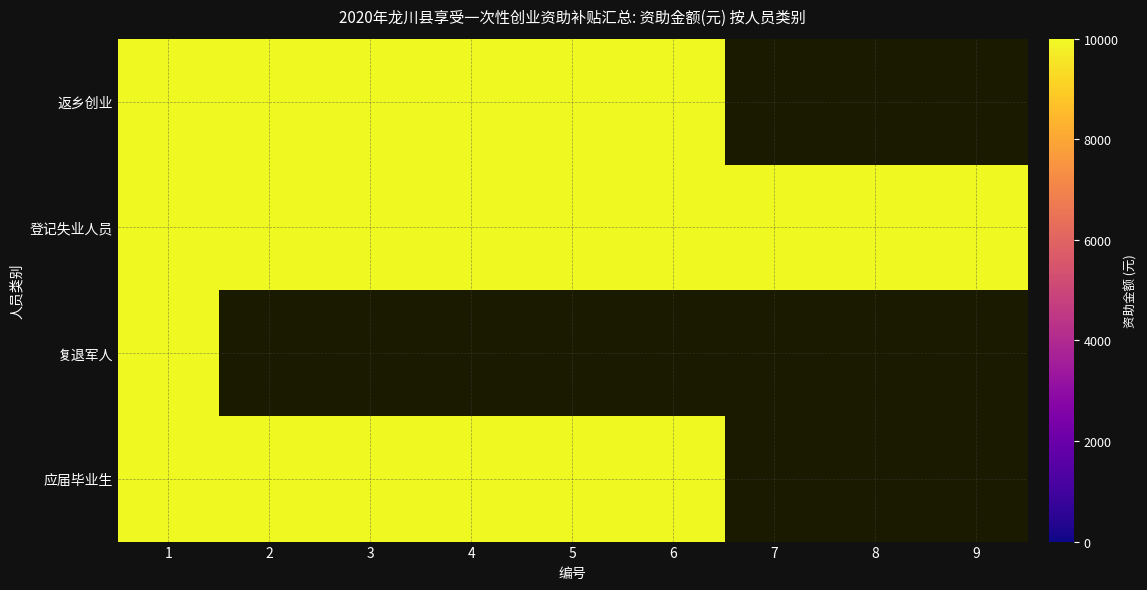

At which category is the sum across all series the highest?

1